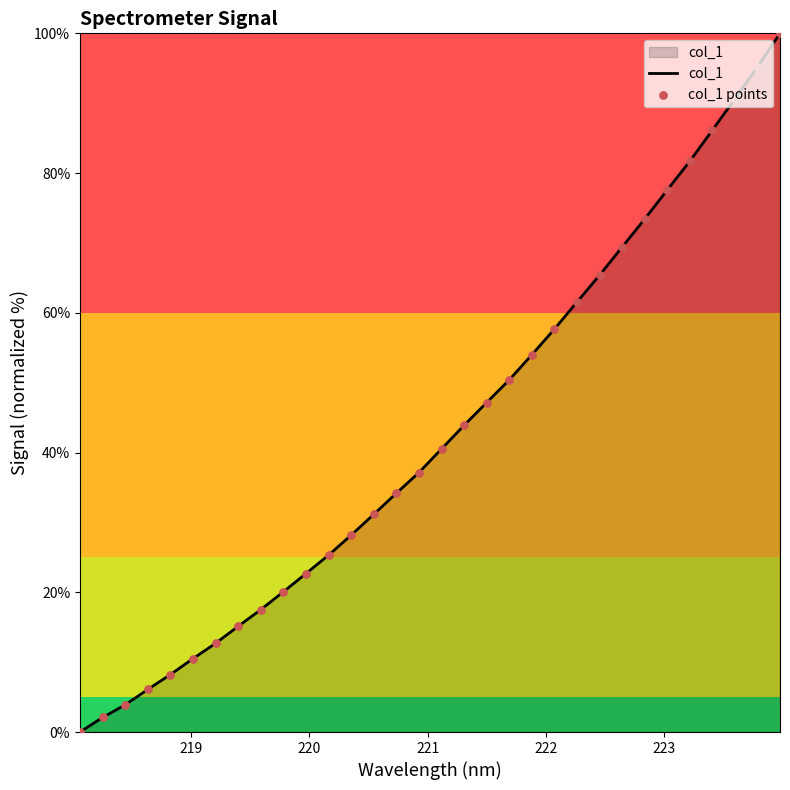

What is the maximum value shown in the chart?

100.0